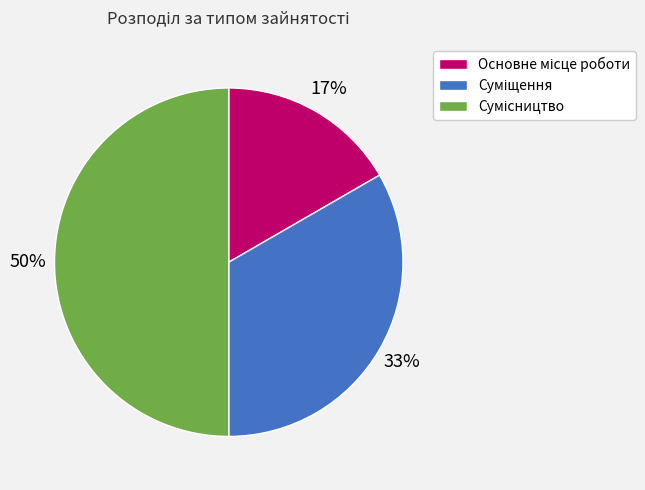

To the nearest percent, what is the difference between the largest and smallest slice percentages?

33%